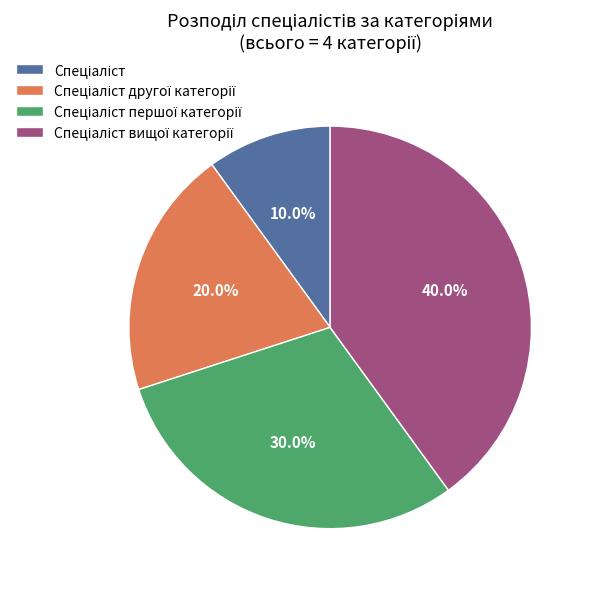

Is there a majority slice in this chart?

No